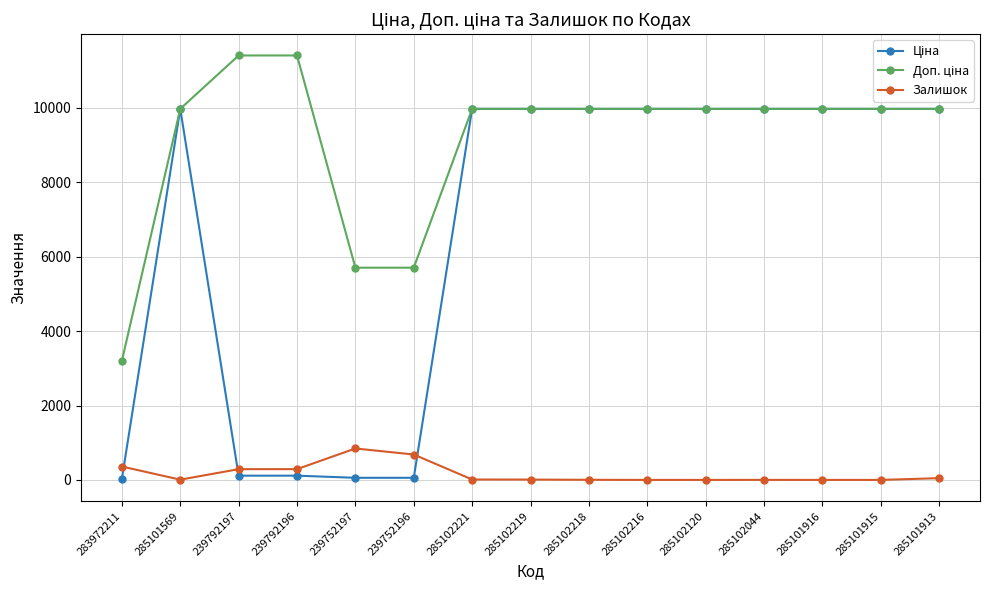

Reading left to right, what are all the values shown in this chart?

Ціна: 32.0	9975.0	114.1	114.1	57.0	57.0	9975.0	9975.0	9975.0	9975.0	9975.0	9975.0	9975.0	9975.0	9975.0
Доп. ціна: 3205.0	9975.0	11410.0	11410.0	5705.0	5705.0	9975.0	9975.0	9975.0	9975.0	9975.0	9975.0	9975.0	9975.0	9975.0
Залишок: 360.0	7.0	289.0	290.0	845.0	683.0	11.0	9.0	3.0	0.0	0.0	1.0	0.0	0.0	47.0